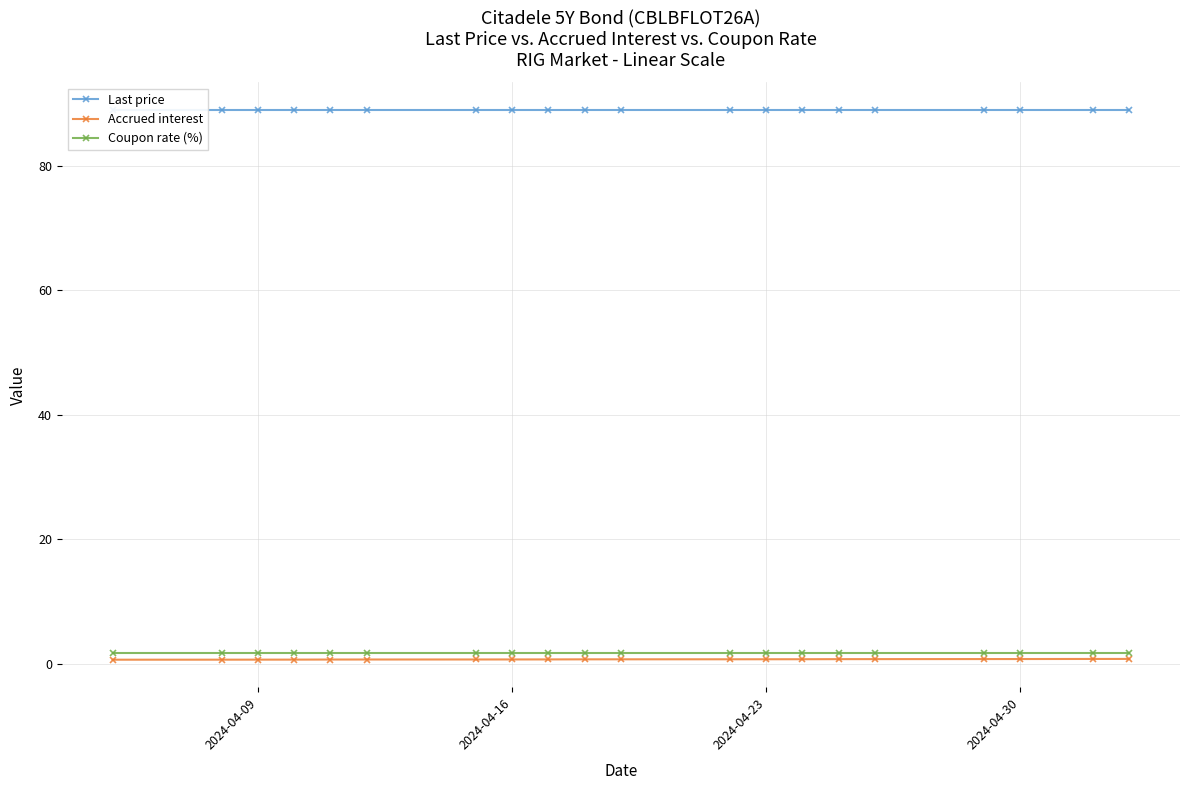

True or false: Last price and Accrued interest intersect in this chart.

False